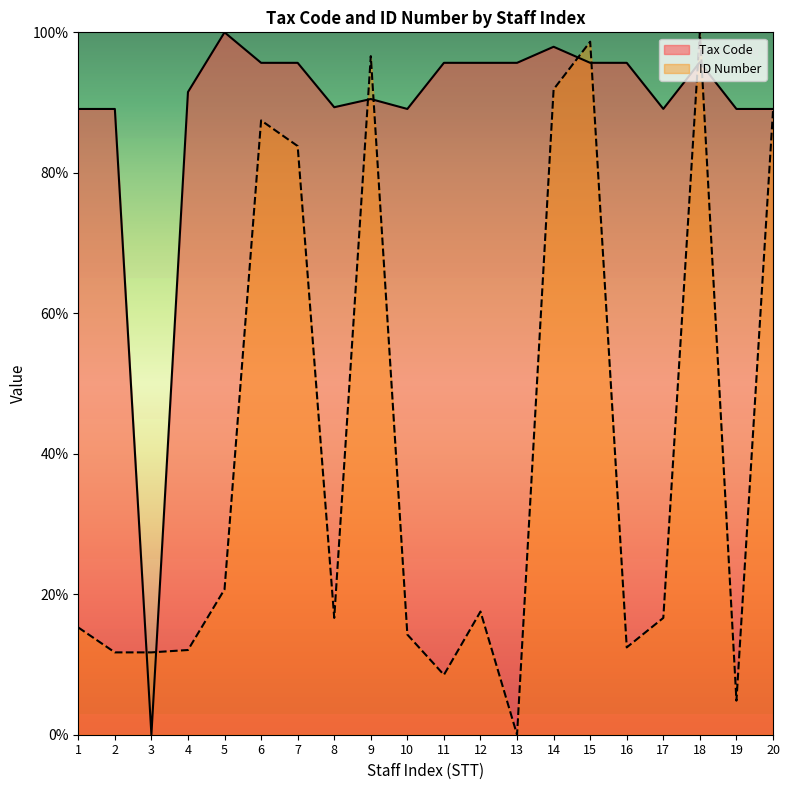

Where does the ID Number series first go above 16?

5